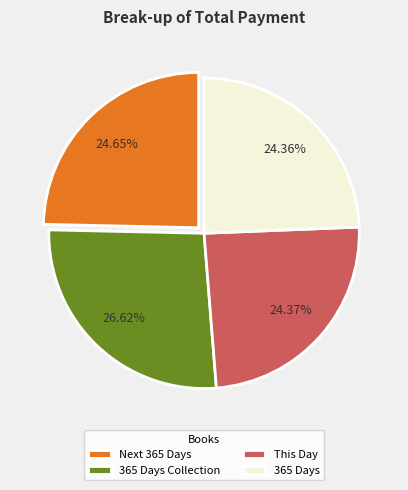

Which has a higher value, Next 365 Days or 365 Days Collection?

365 Days Collection